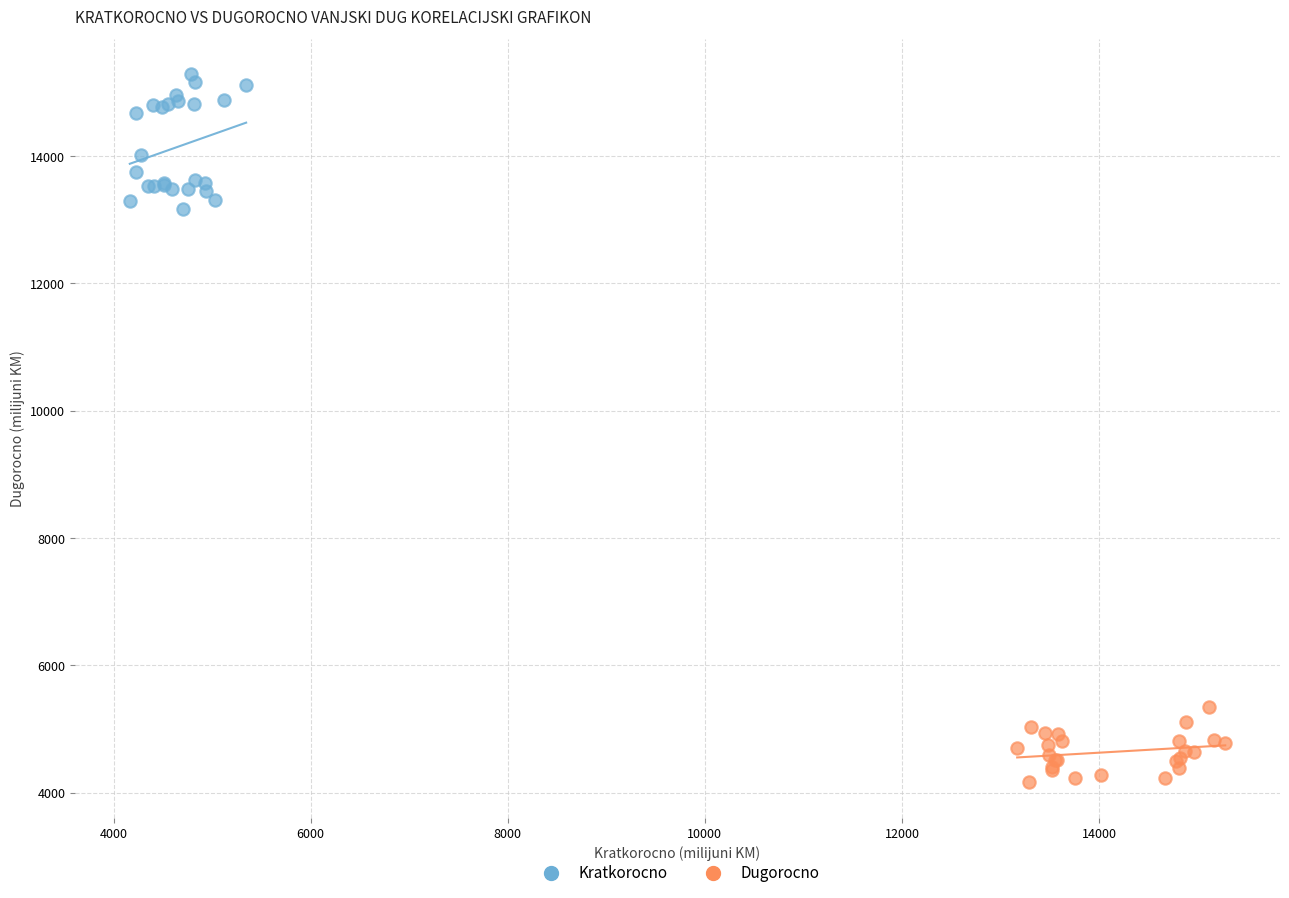

Which series contains the highest Y value?

Kratkorocno